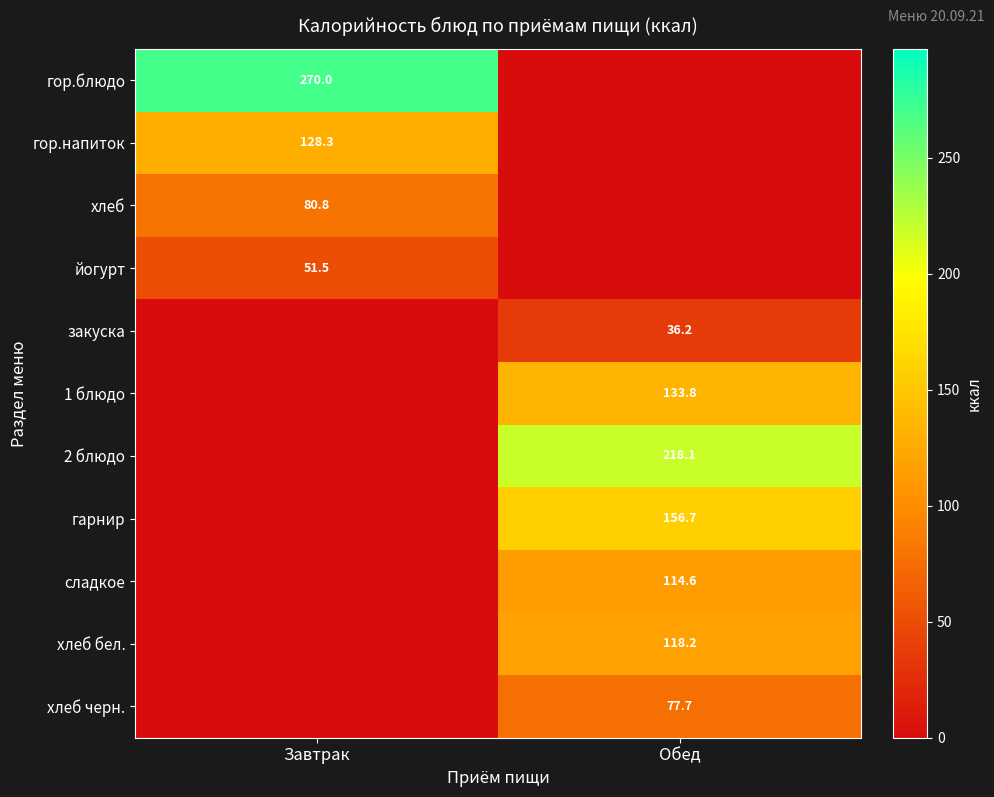

At which category is the sum across all series the highest?

Обед